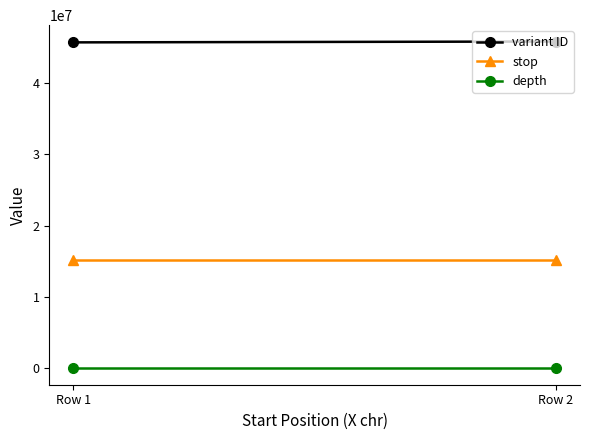

Between Row 1 and Row 2, which series saw the biggest shift?

variant ID